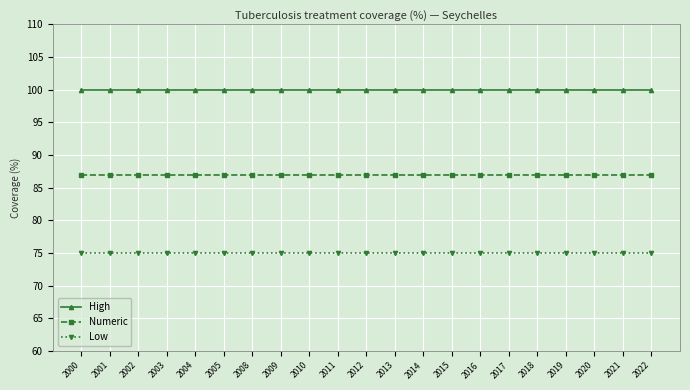

What is the maximum value for High?

100